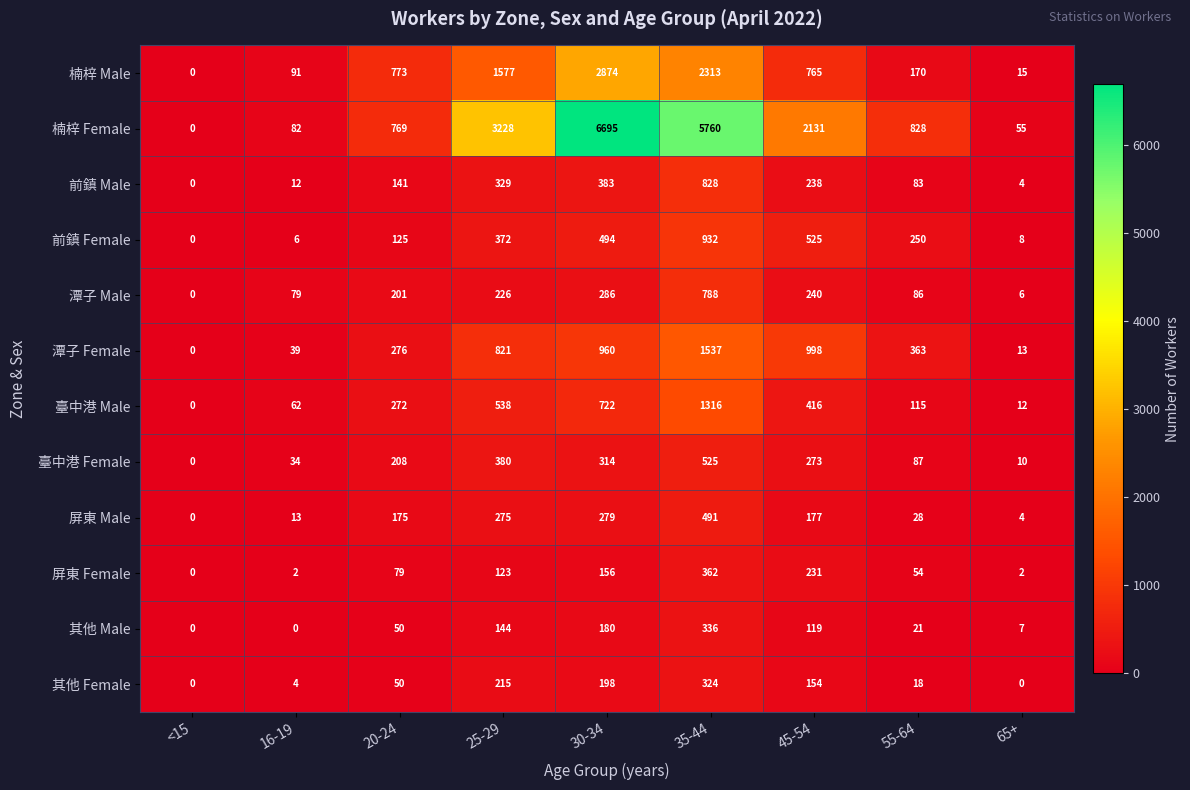

At which label does 前鎮 Female reach its peak?

35-44